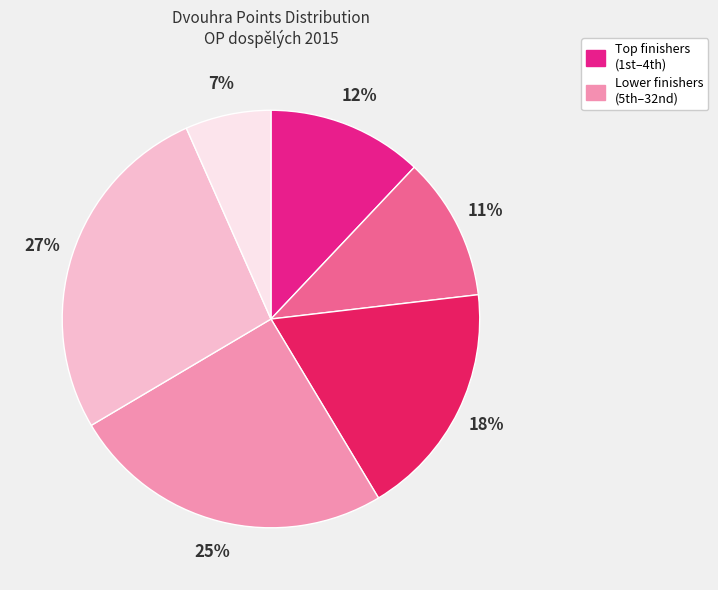

To the nearest percent, what is the difference between the largest and smallest slice percentages?

20%